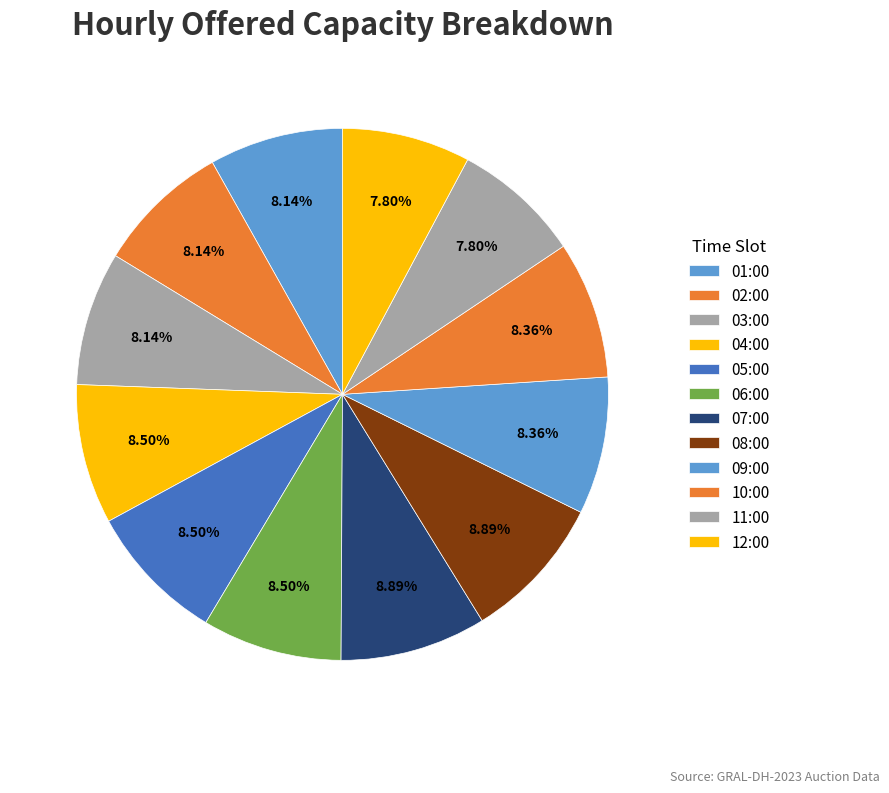

How much of the chart is everything except 02:00?

91.9%